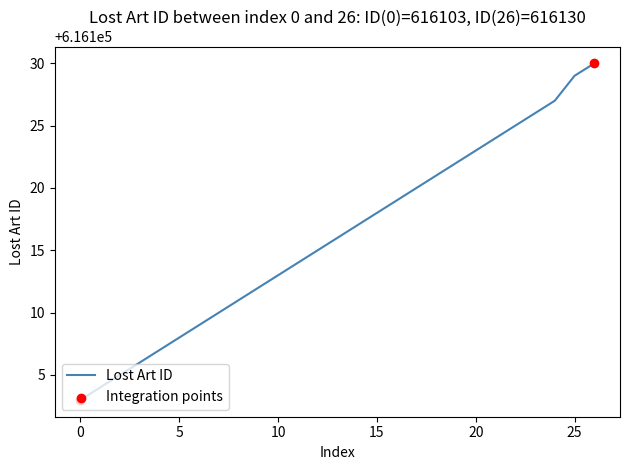

What is the minimum value shown in the chart?

616103